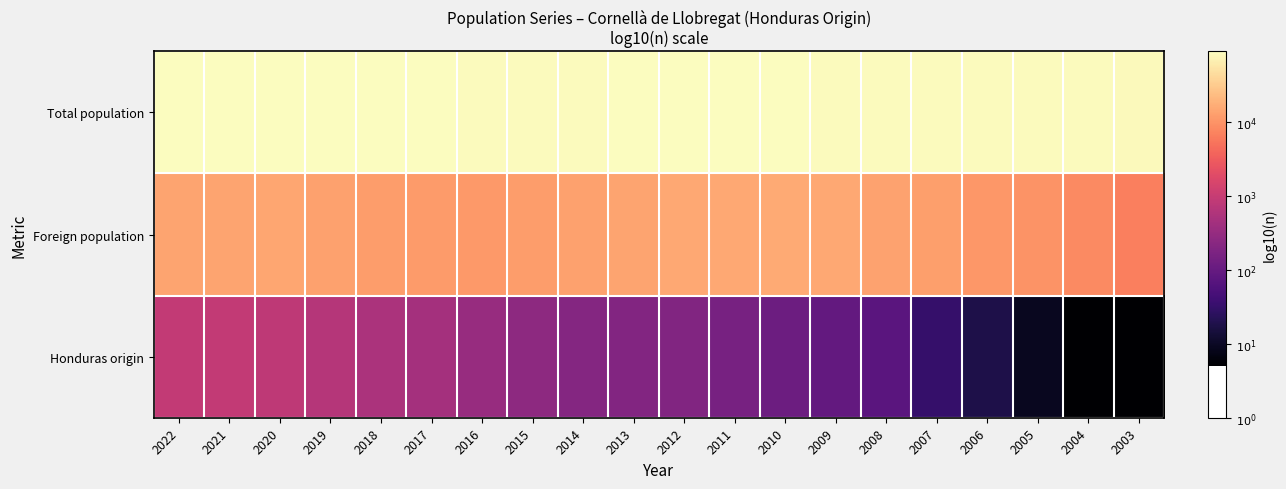

Reading right to left, list all the values displayed in this chart.

Total population: 2003=4.9	2004=4.9	2005=4.9	2006=4.9	2007=4.9	2008=4.9	2009=4.9	2010=4.9	2011=4.9	2012=4.9	2013=4.9	2014=4.9	2015=4.9	2016=4.9	2017=4.9	2018=4.9	2019=4.9	2020=5.0	2021=5.0	2022=4.9
Foreign population: 2003=3.8	2004=3.9	2005=4.0	2006=4.0	2007=4.1	2008=4.1	2009=4.2	2010=4.2	2011=4.2	2012=4.2	2013=4.1	2014=4.1	2015=4.1	2016=4.1	2017=4.1	2018=4.1	2019=4.1	2020=4.2	2021=4.1	2022=4.1
Honduras origin: 2003=0.7	2004=0.7	2005=1.0	2006=1.3	2007=1.5	2008=1.9	2009=2.0	2010=2.1	2011=2.2	2012=2.3	2013=2.3	2014=2.3	2015=2.4	2016=2.5	2017=2.6	2018=2.7	2019=2.8	2020=2.9	2021=2.9	2022=3.0